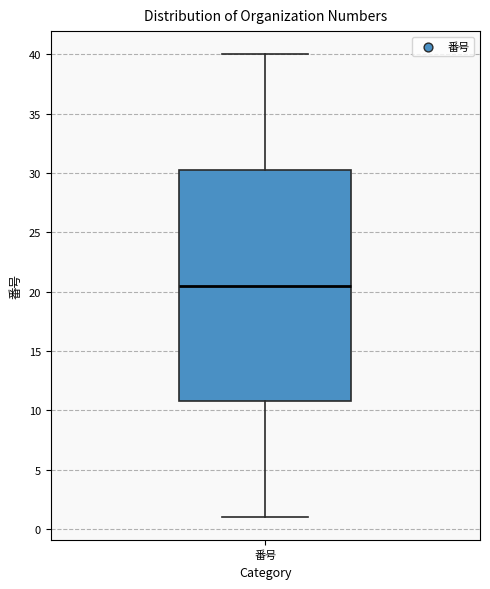

Transcribe this box plot: give where the median line is, the range the box spans, and where the two whiskers end, as read against the y-axis. The values are not printed on the chart, so give them approximately, as read against the axis.

median 20.5, box 11.0 to 30.5, whiskers 1.0 to 40.0